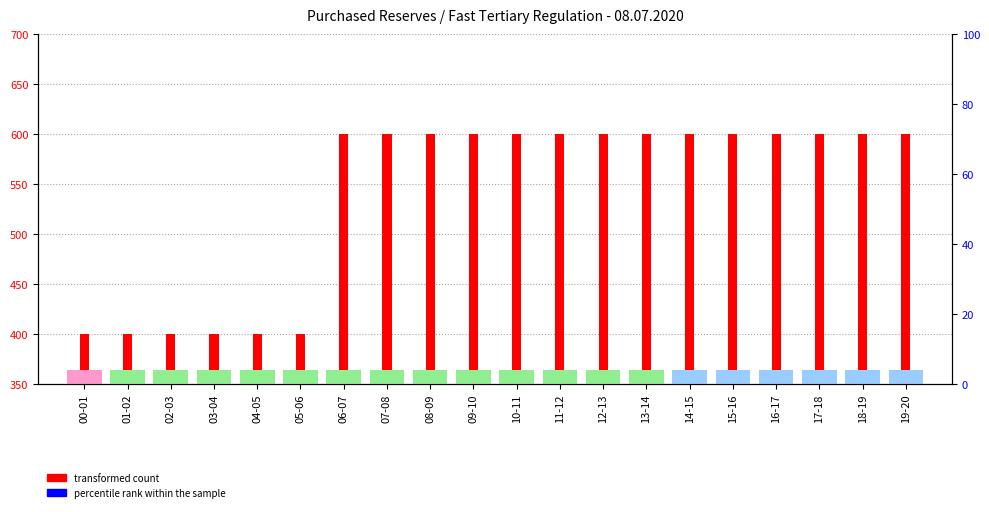

Reading left to right, list all the values displayed in this chart.

transformed count: 400	400	400	400	400	400	600	600	600	600	600	600	600	600	600	600	600	600	600	600
percentile rank within the sample: 0	0	0	0	0	0	0	0	0	0	0	0	0	0	0	0	0	0	0	0